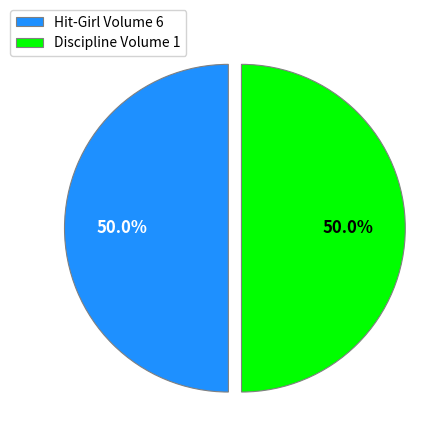

What is the ratio of the value at Hit-Girl Volume 6 to the value at Discipline Volume 1?

1.0